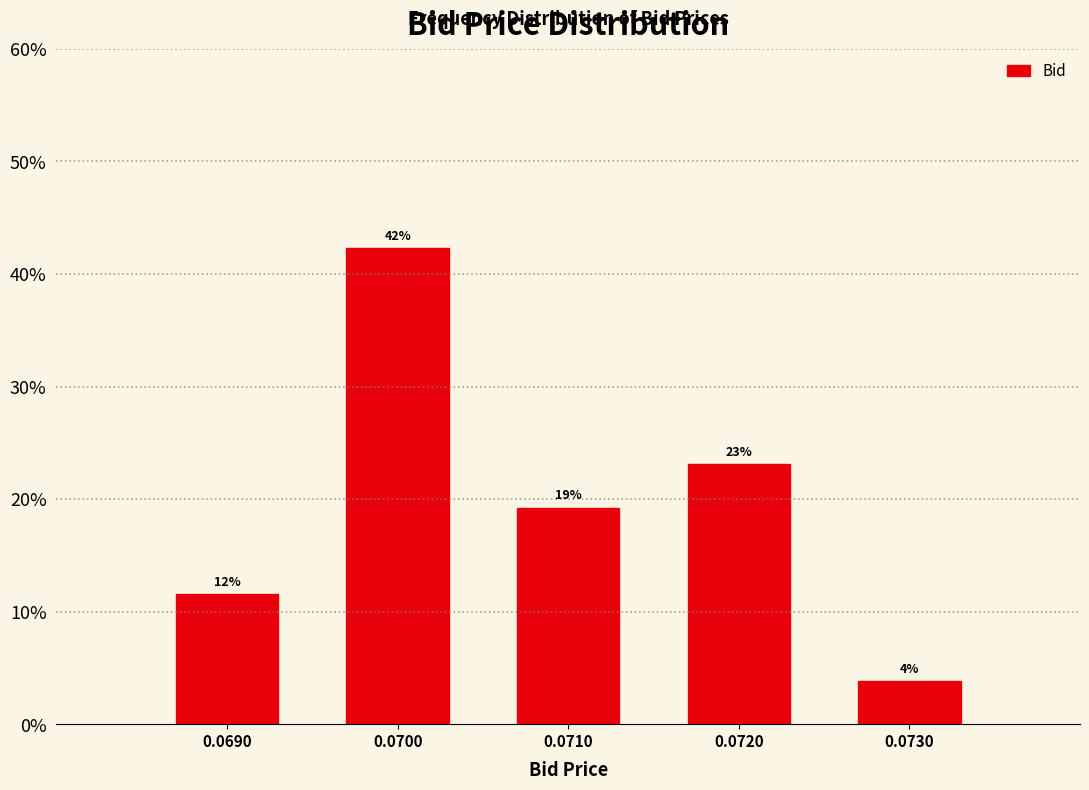

Are the bars horizontal?

No